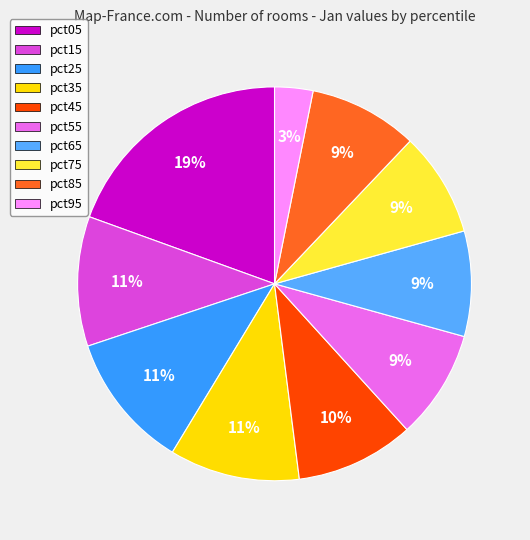

Approximately how many times larger is the value at pct25 compared to pct45?

1.2